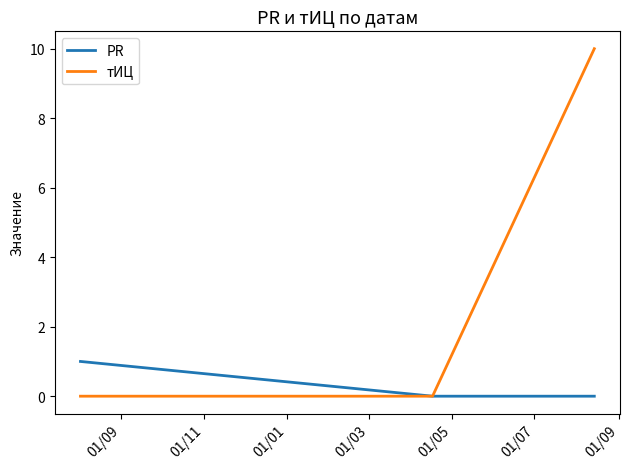

Which series has the largest total across all categories?

тИЦ